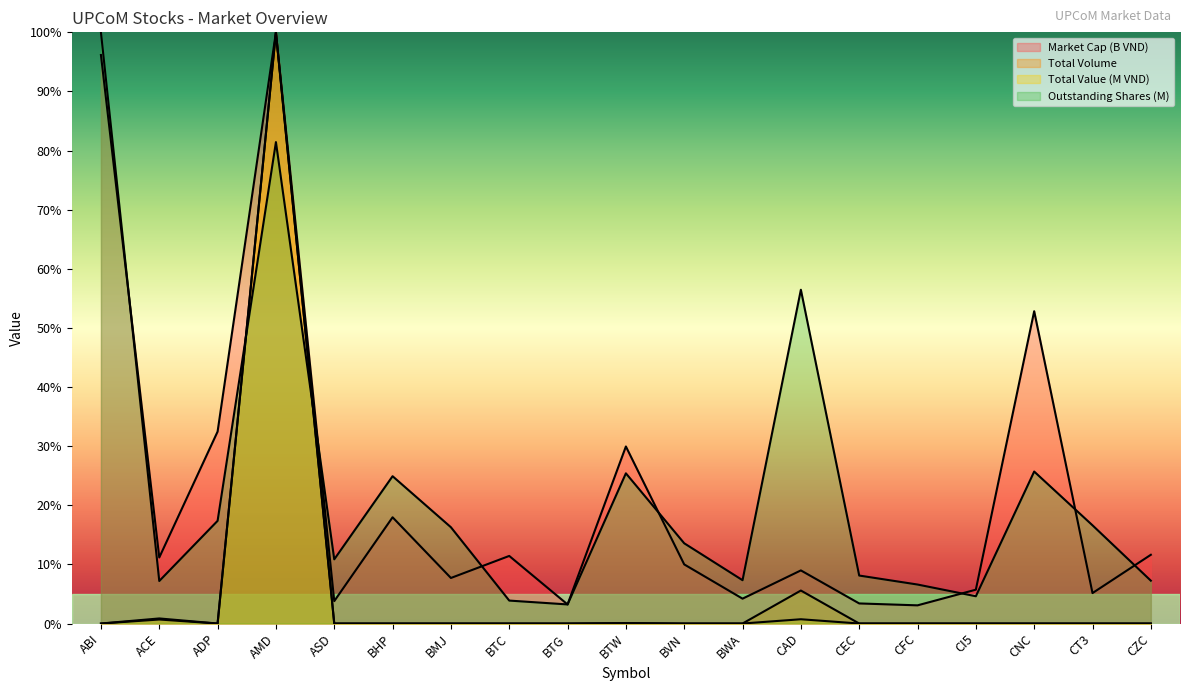

The value of Outstanding Shares (M) at CAD is 56.5. True or false?

True